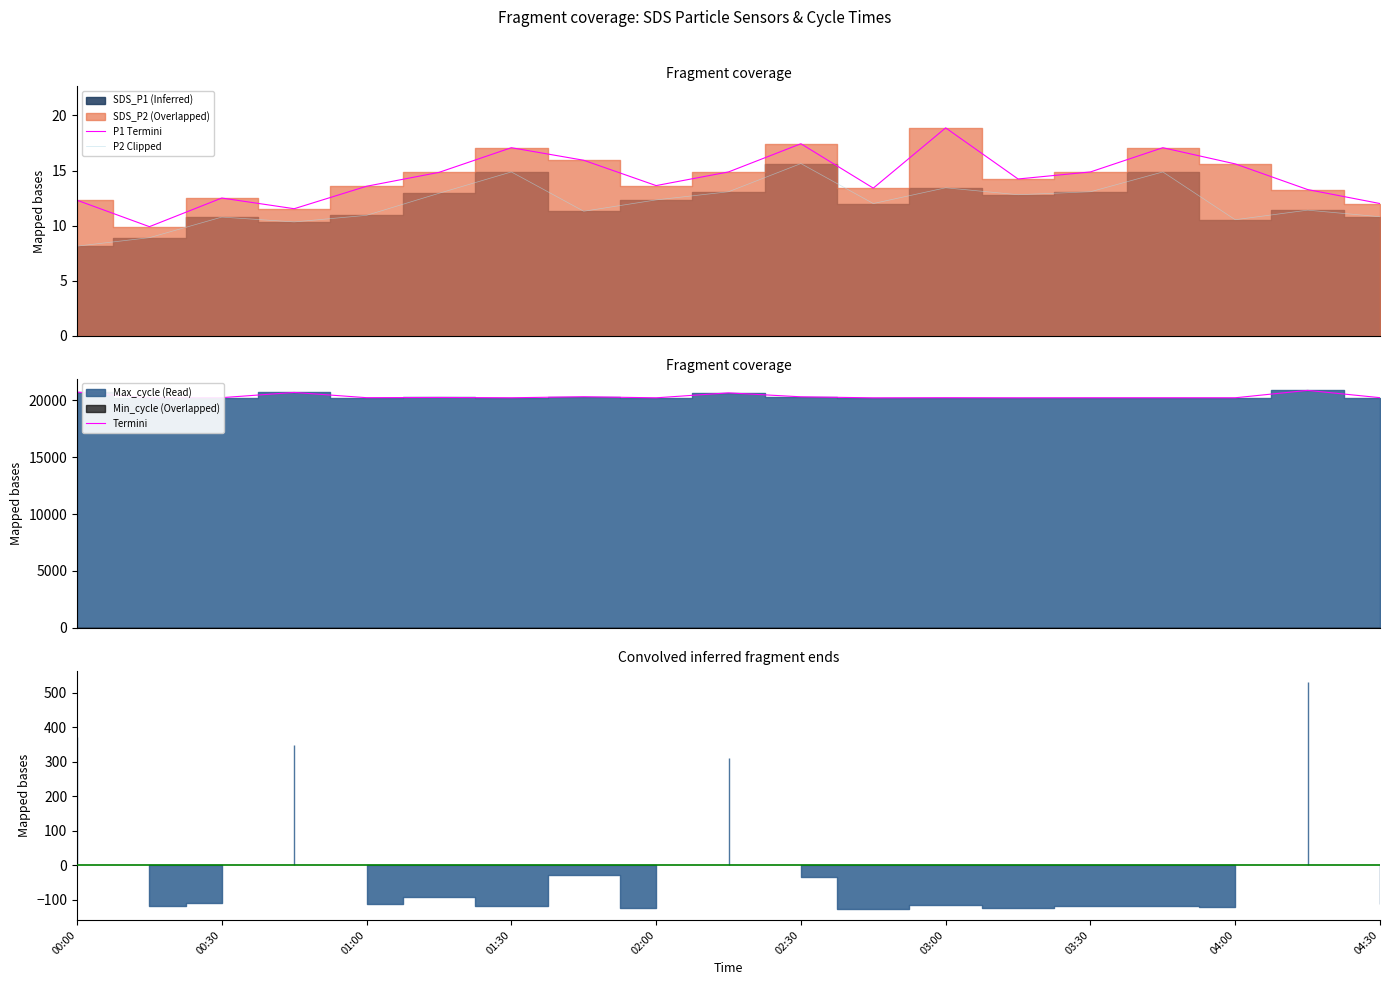

True or false: P2 Clipped and P1 Termini cross at least once.

False